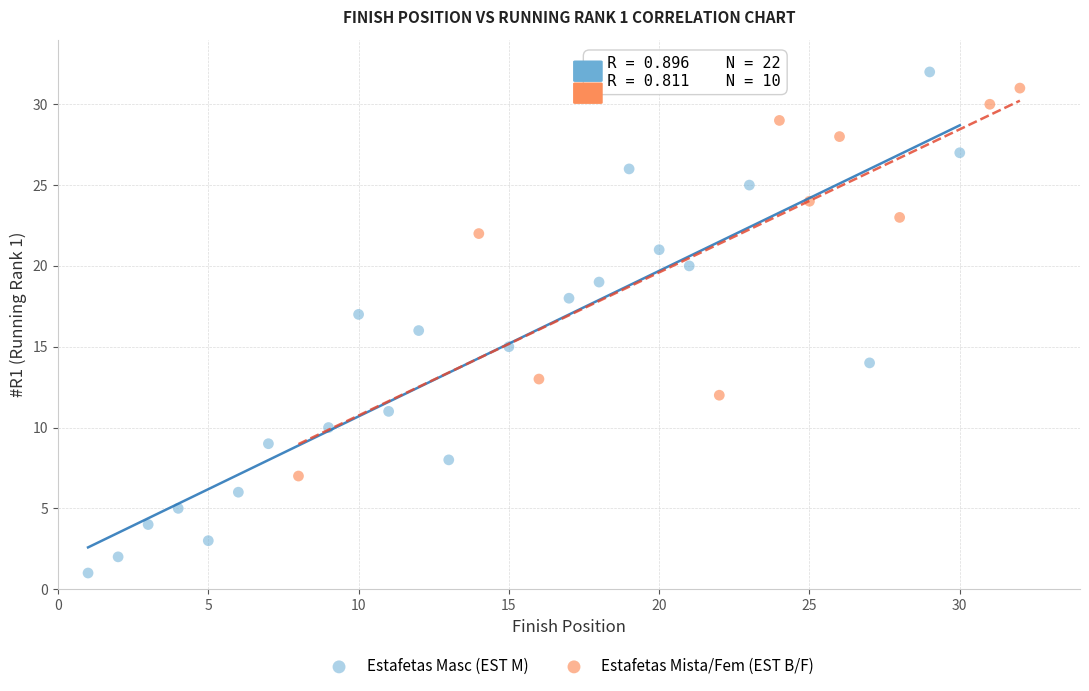

Which series contains the lowest Y value?

Estafetas Masc (EST M)